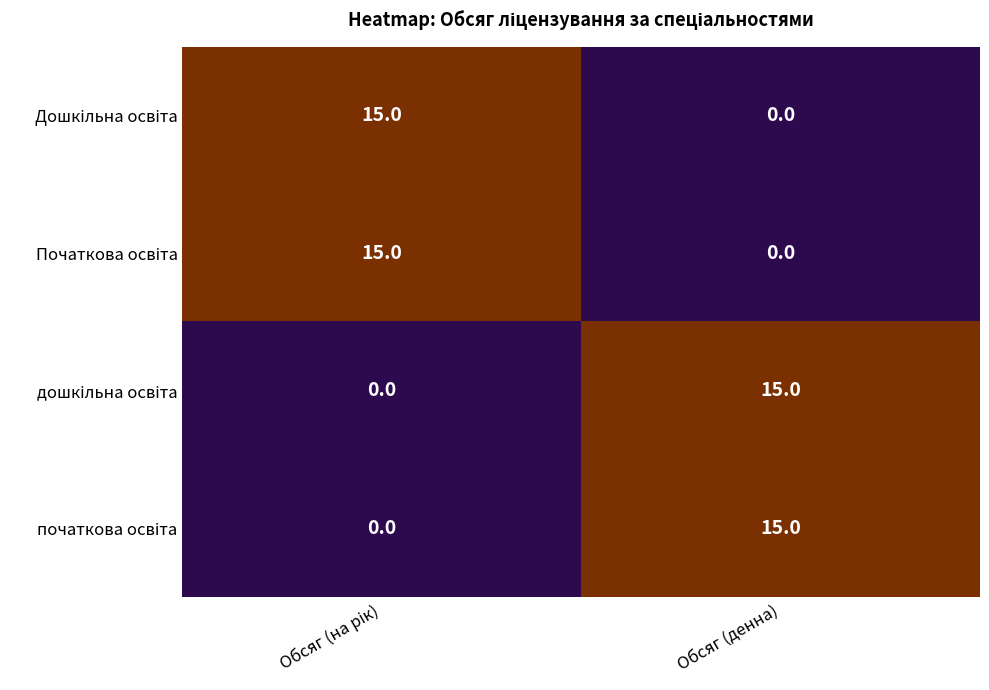

What is the greatest value displayed?

15